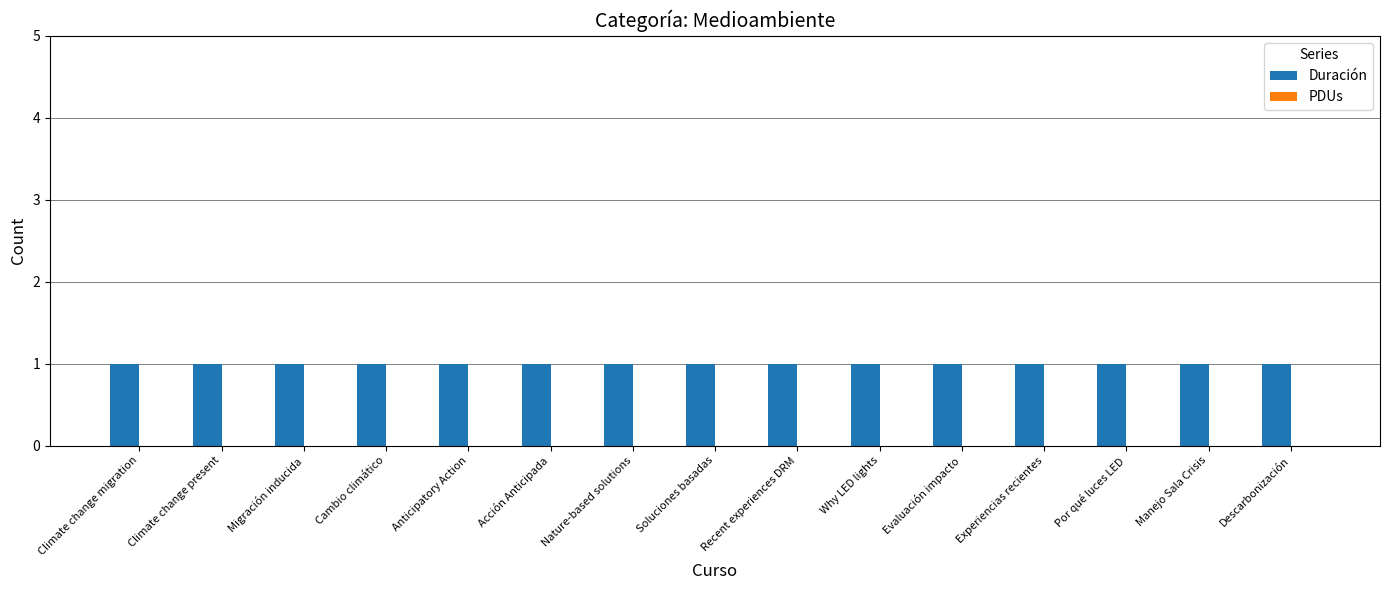

What are all the series names shown in the legend?

Duración, PDUs